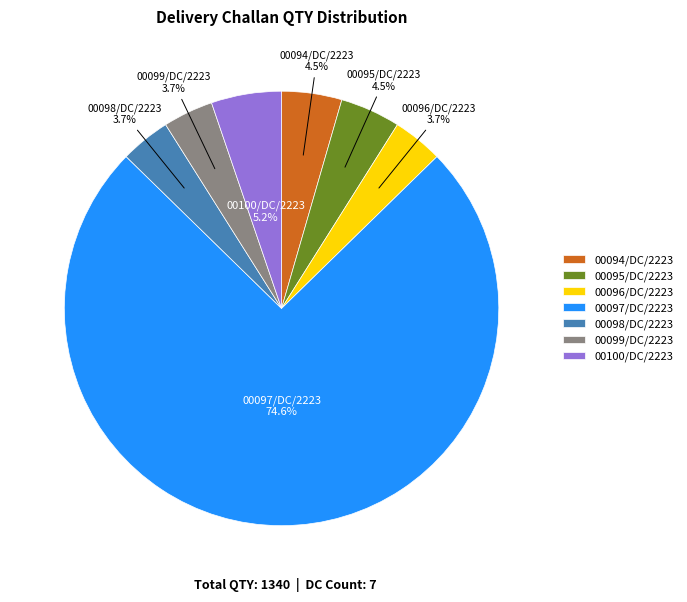

Which has a higher value, 00098/DC/2223 or 00094/DC/2223?

00094/DC/2223